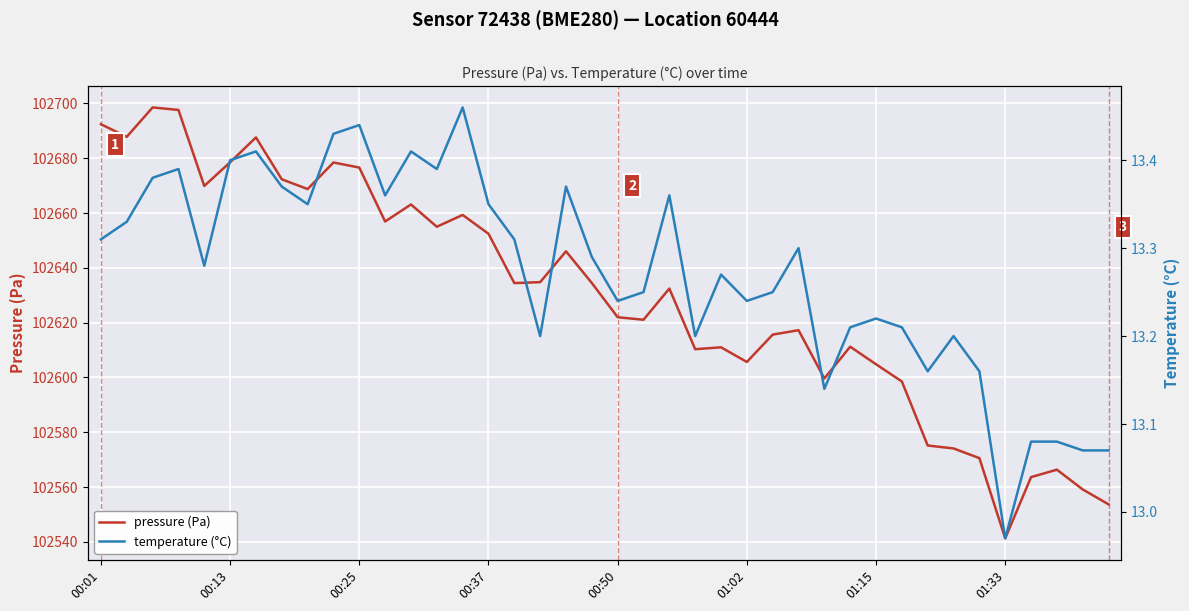

How many lines are shown in the chart?

2